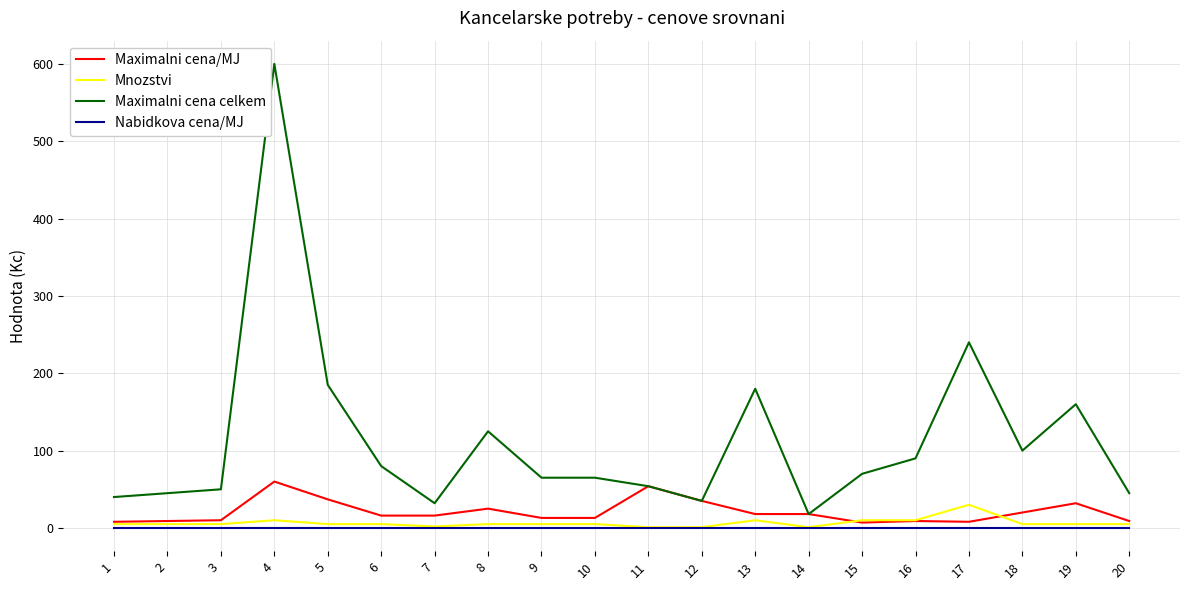

What is the difference between the highest and lowest values at 7?

32